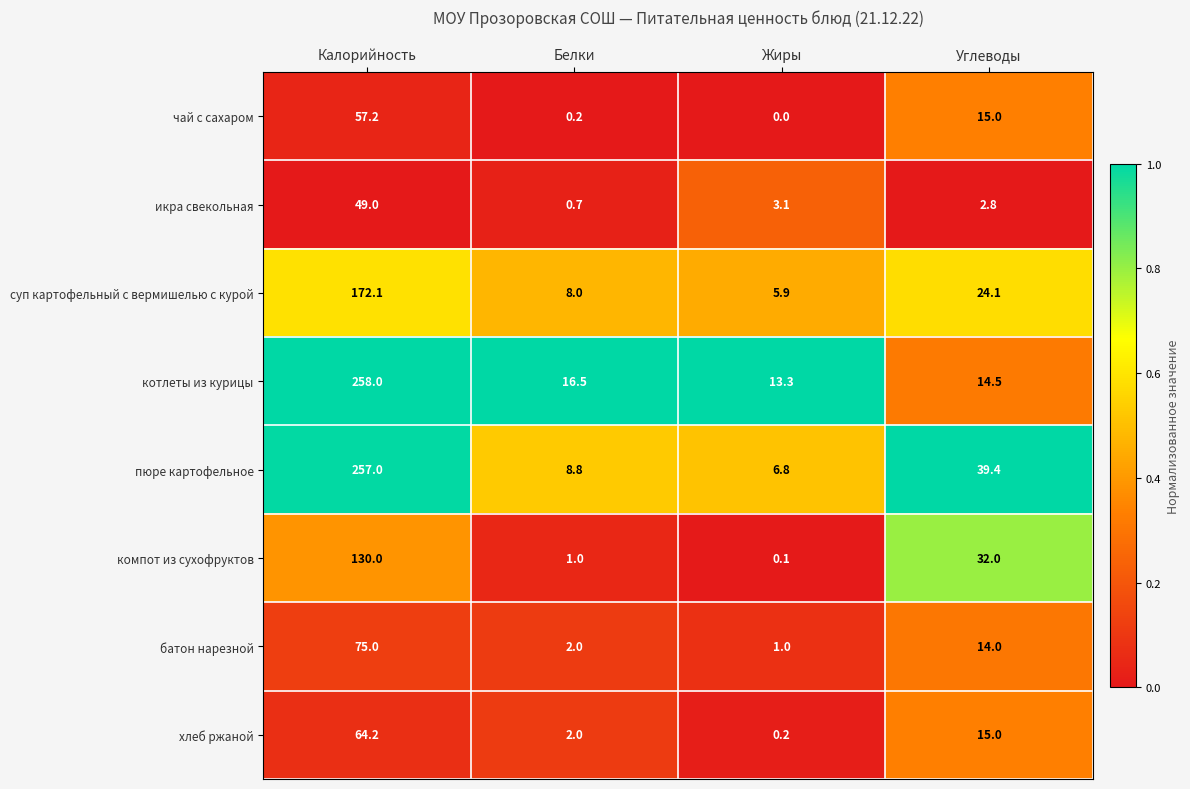

At which category is the sum across all series the highest?

Калорийность